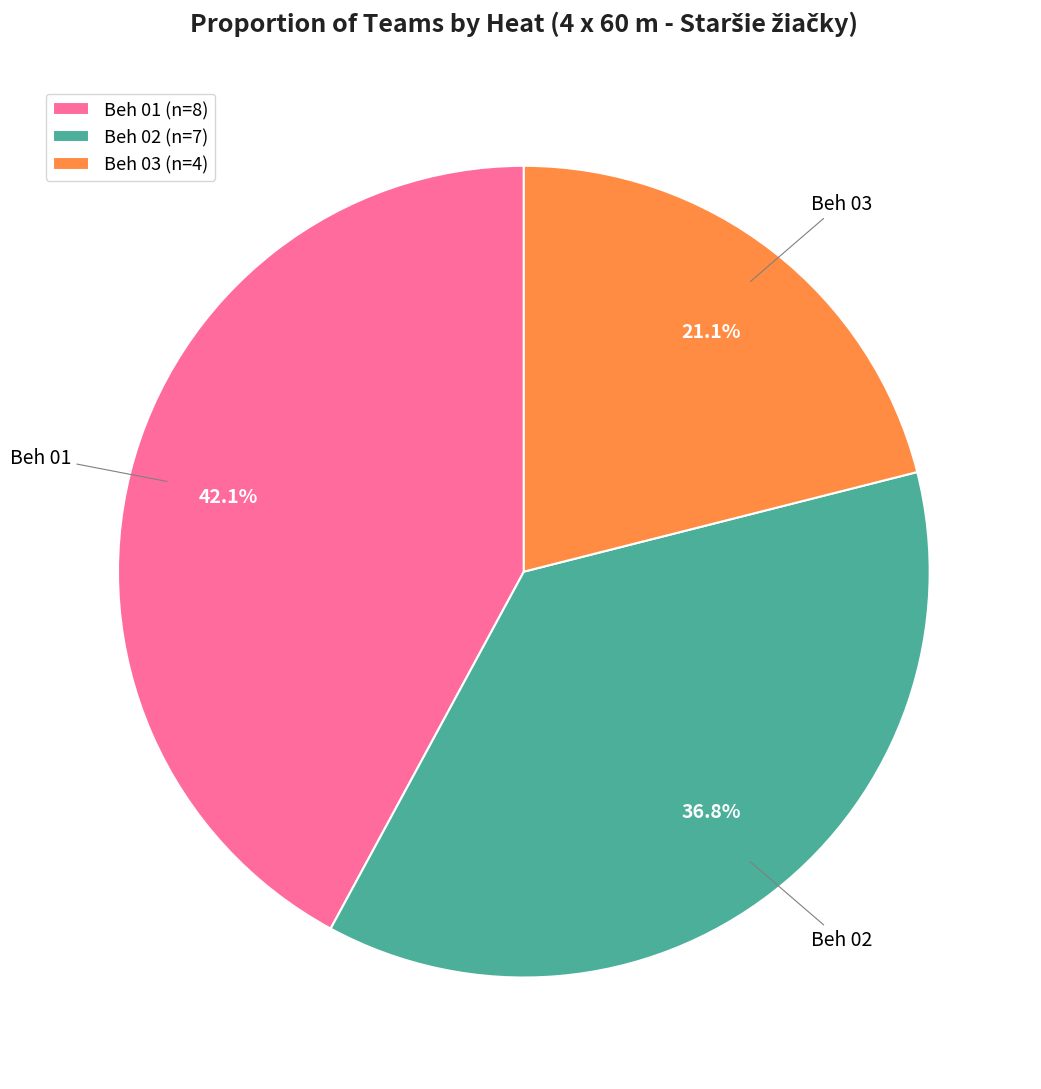

Which slice is the smallest?

Beh 03